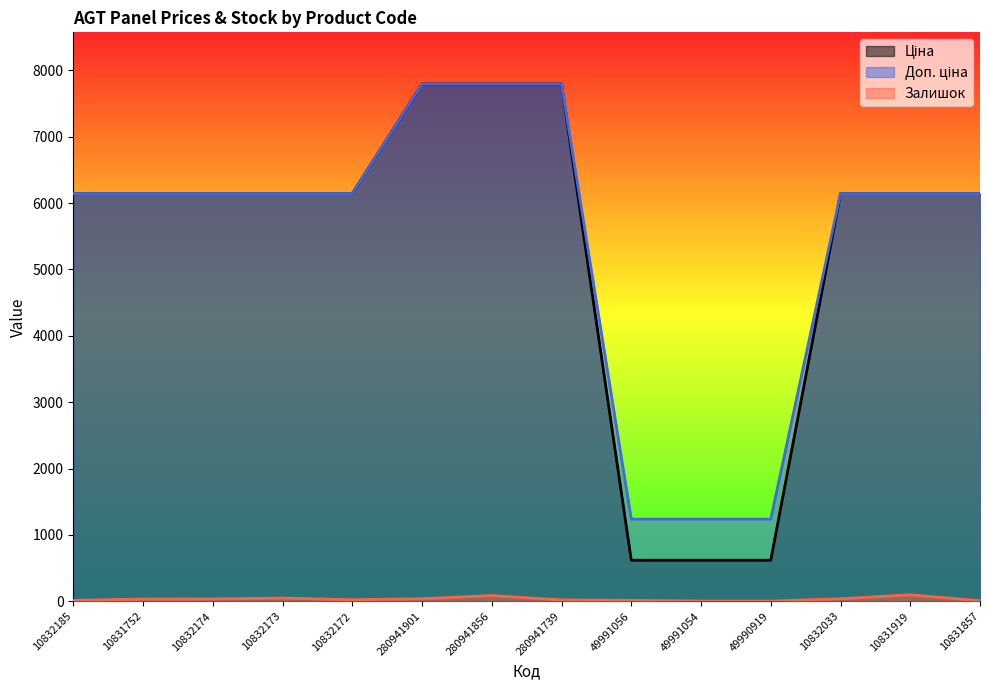

Reading left to right, extract all data points from this chart.

Ціна: 10832185=6143.2	10831752=6143.2	10832174=6143.2	10832173=6143.2	10832172=6143.2	280941901=7792.9	280941856=7792.9	280941739=7792.9	49991056=618.9	49991054=618.9	49990919=618.9	10832033=6143.2	10831919=6143.2	10831857=6143.2
Доп. ціна: 10832185=6143.2	10831752=6143.2	10832174=6143.2	10832173=6143.2	10832172=6143.2	280941901=7792.9	280941856=7792.9	280941739=7792.9	49991056=1238.0	49991054=1238.0	49990919=1238.0	10832033=6143.2	10831919=6143.2	10831857=6143.2
Залишок: 10832185=14.0	10831752=34.0	10832174=36.0	10832173=49.0	10832172=24.0	280941901=39.0	280941856=87.0	280941739=21.0	49991056=15.0	49991054=4.0	49990919=3.0	10832033=39.0	10831919=98.0	10831857=10.0